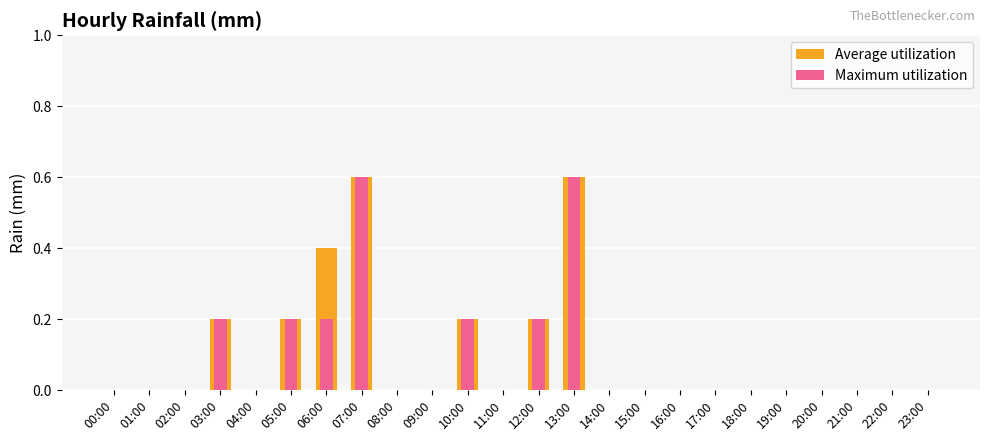

How many bars are there in total?

48